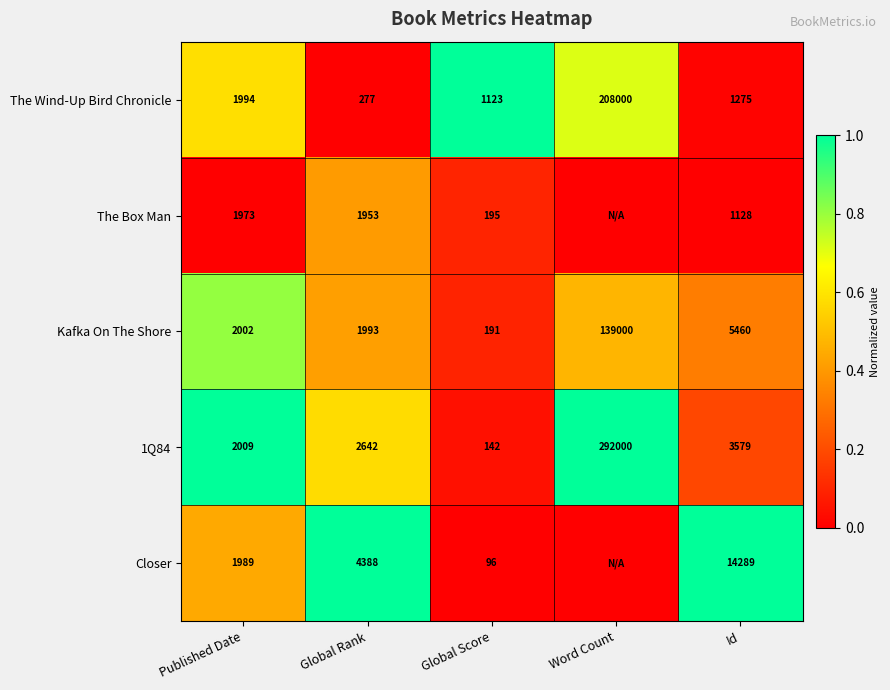

What is the difference between the second highest and minimum values in the 1Q84 series?

3437